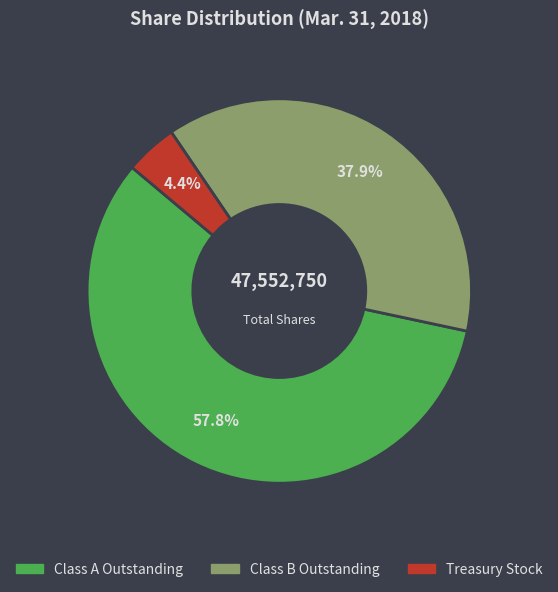

Rank the categories by value from highest to lowest.

Class A Outstanding, Class B Outstanding, Treasury Stock